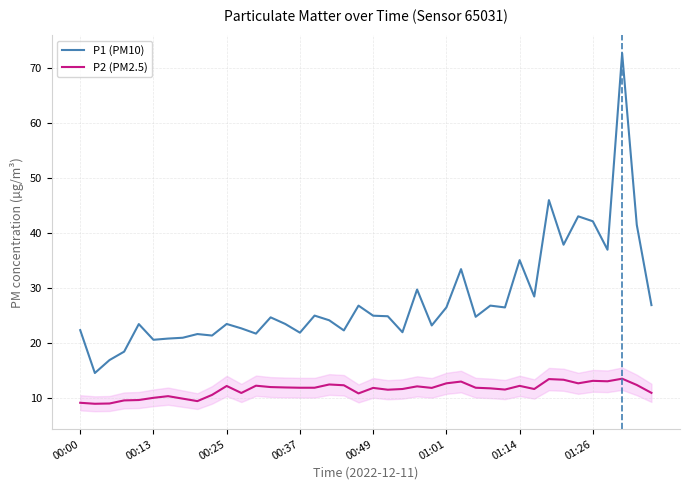

What is the difference between the maximum and minimum values in the P1 (PM10) series?

58.0